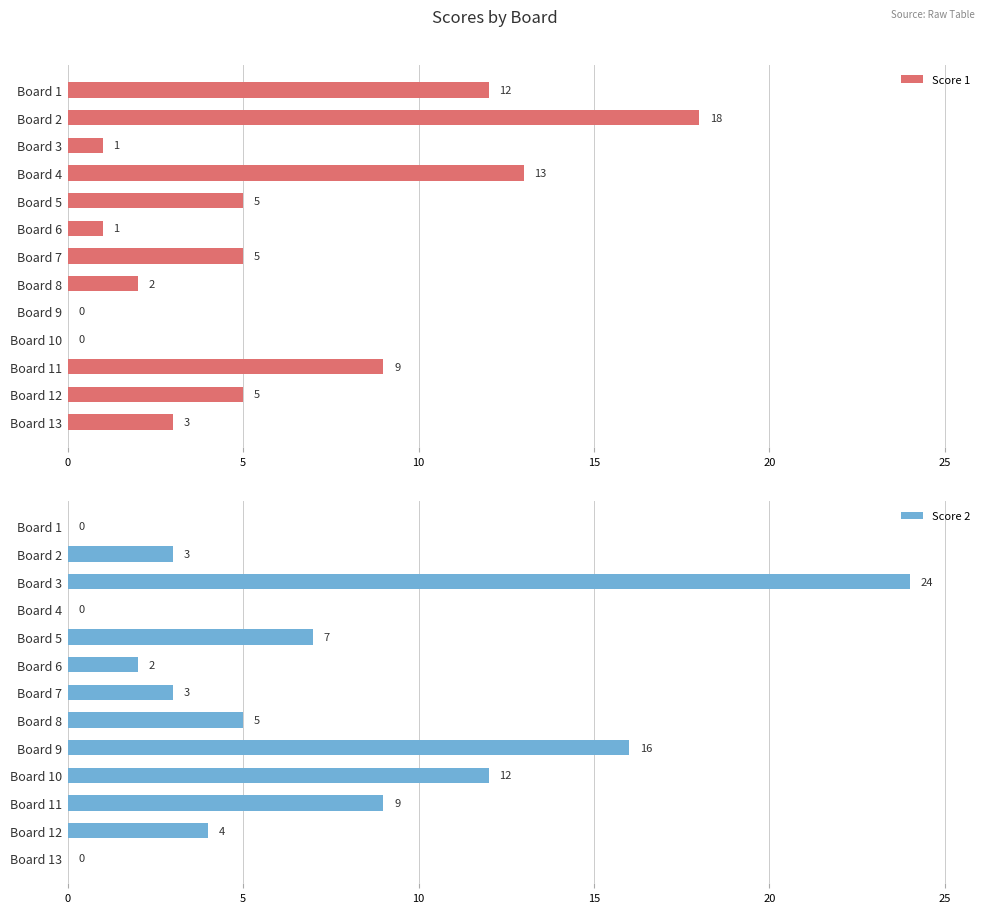

List the series in order of their peak value, lowest first.

Score 1, Score 2